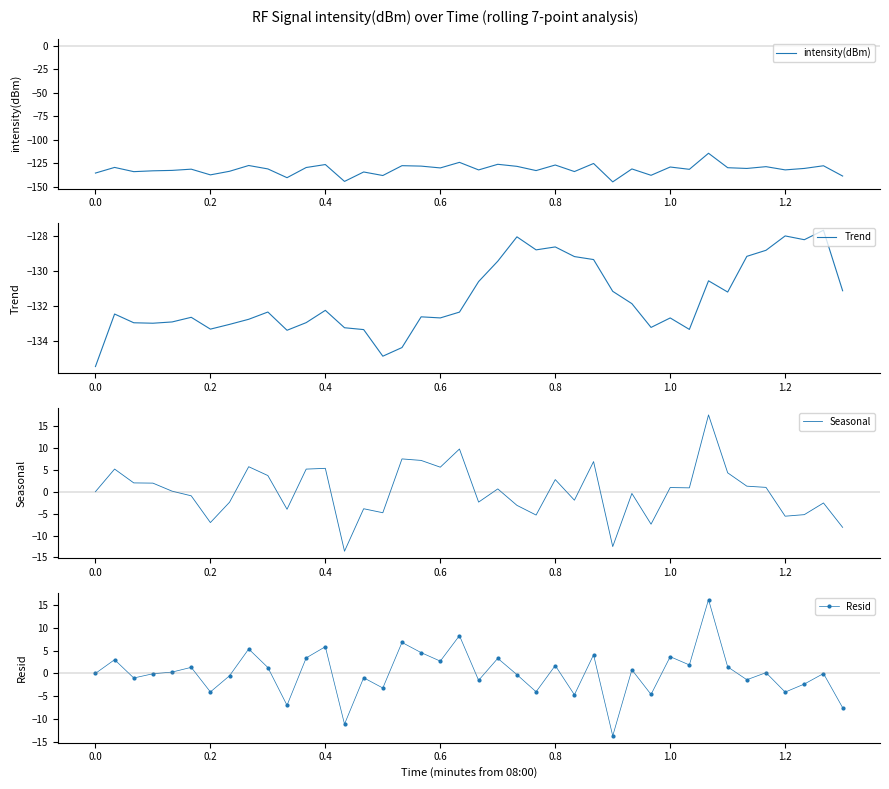

At how many categories does at least one series exceed -138?

40